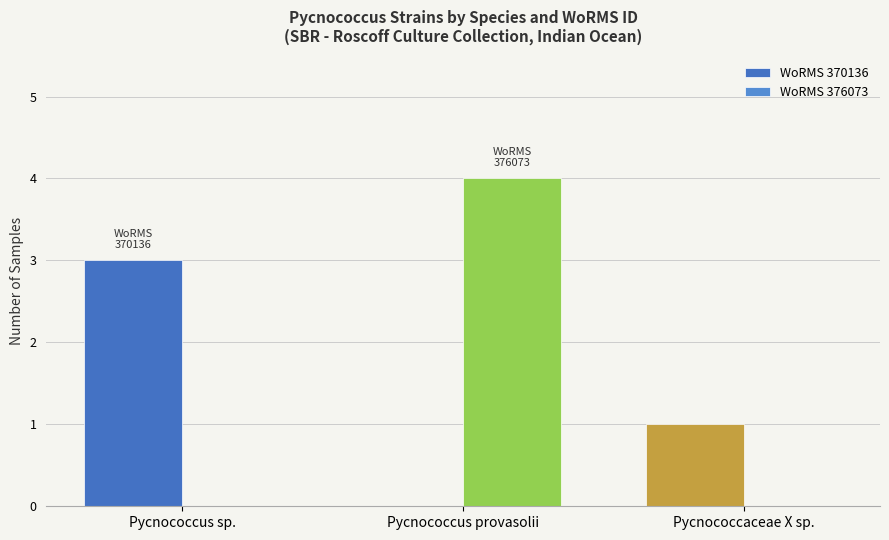

Does the chart contain stacked bars?

No